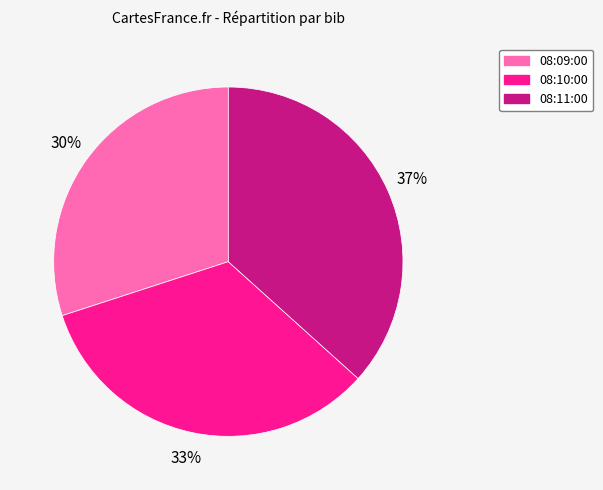

Count the number of slices in the pie.

3